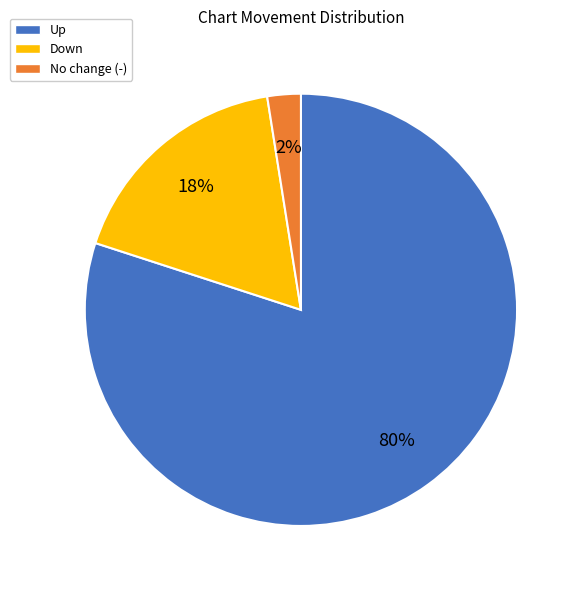

To the nearest percent, what is the average slice percentage?

33%